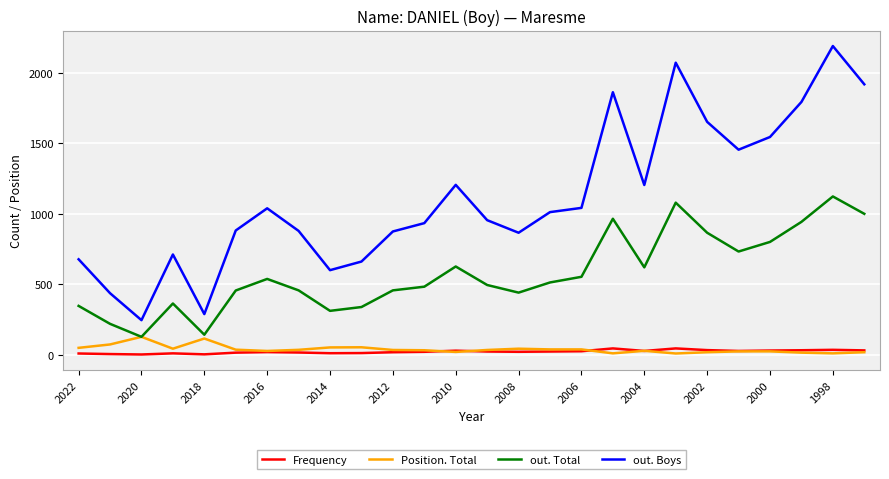

What is the maximum value shown in the chart?

2188